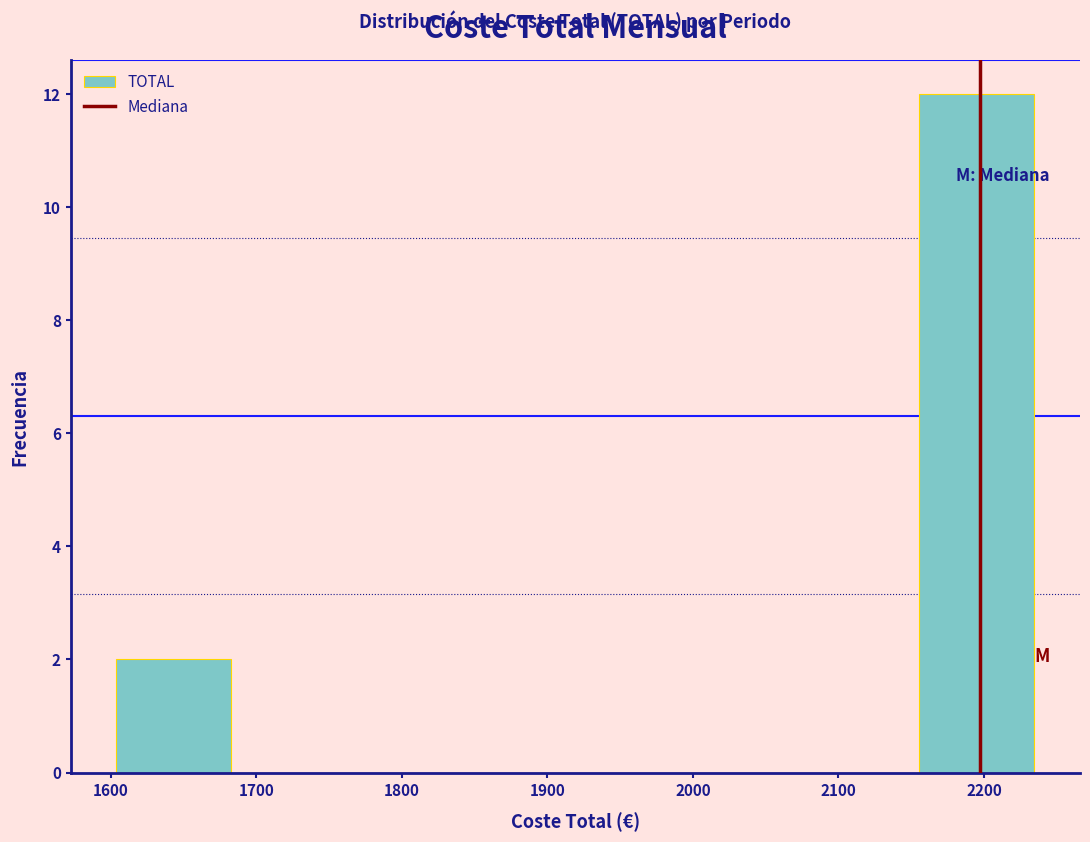

Reading left to right, transcribe this chart: for each bar, give the range it covers on the x-axis and its height. Neither the bar edges nor the heights are printed on the chart, so give them approximately, as read against the axes.

1600 to 1680: 2
1680 to 1760: 0
1760 to 1840: 0
1840 to 1920: 0
1920 to 2000: 0
2000 to 2080: 0
2080 to 2160: 0
2160 to 2230: 12